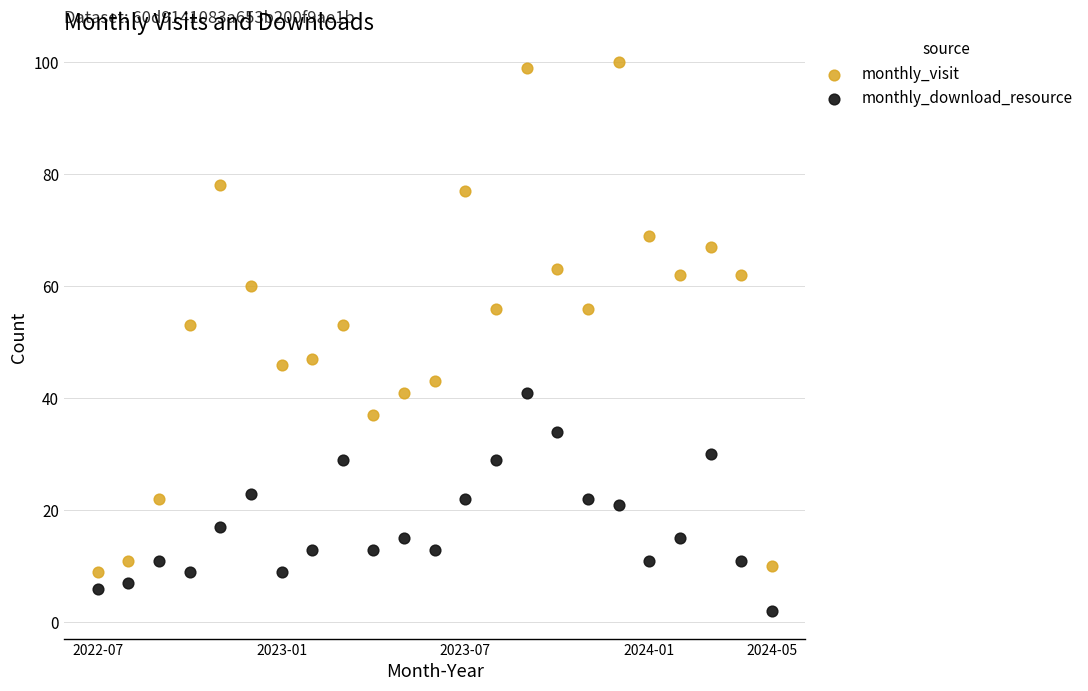

Across all data points, what is the range of Y values (max minus min)?

98